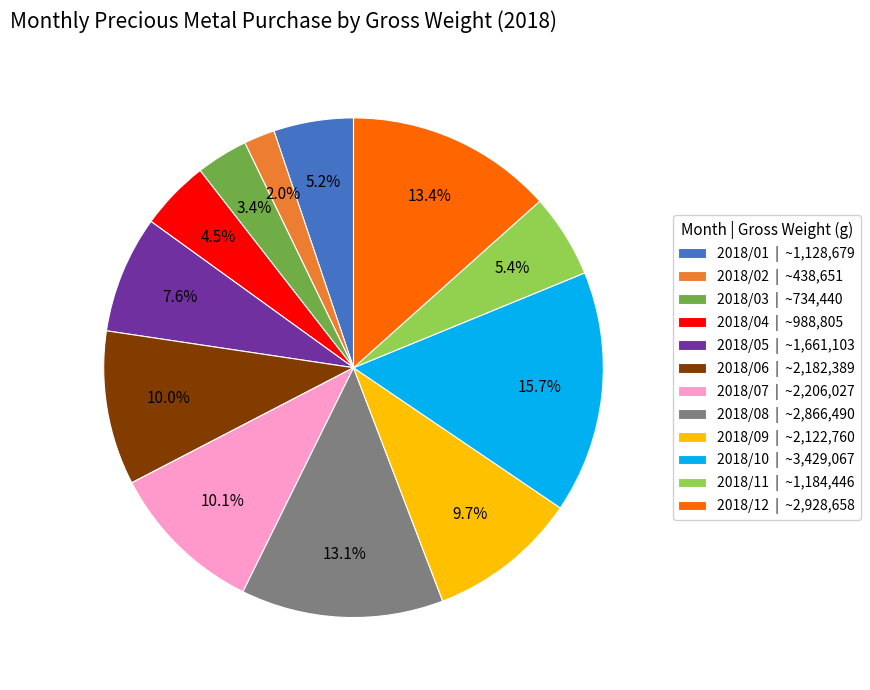

Count the number of slices in the pie.

12